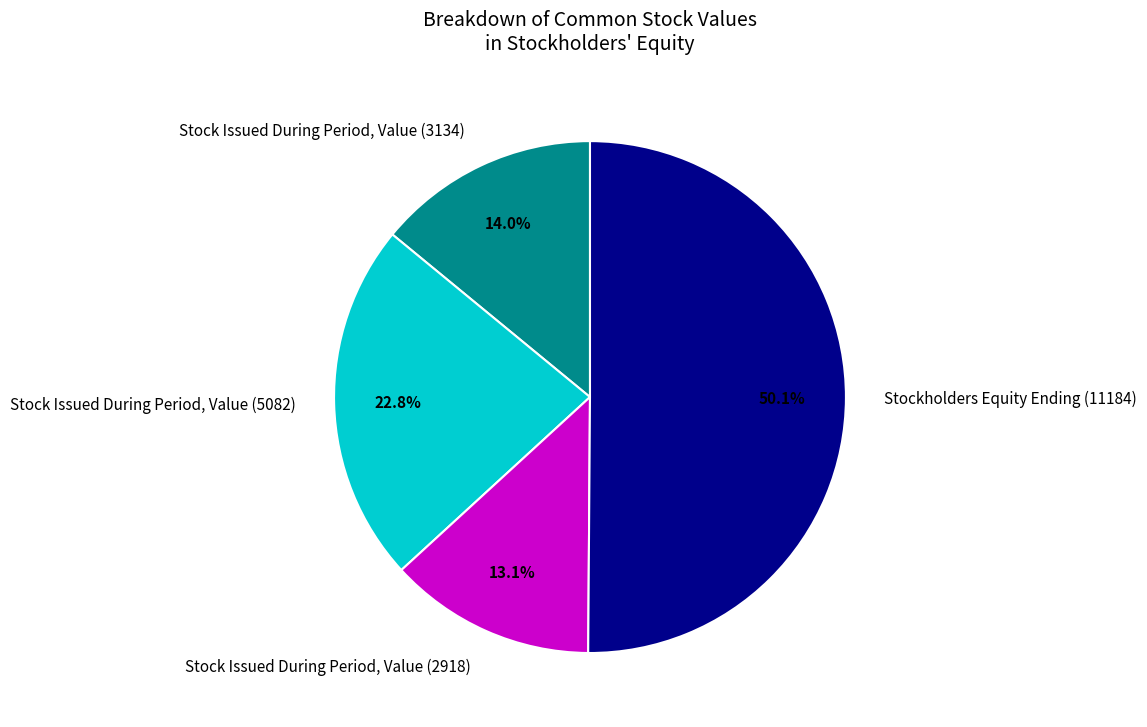

Which slice represents more than half of the pie?

Stockholders Equity Ending (11184)